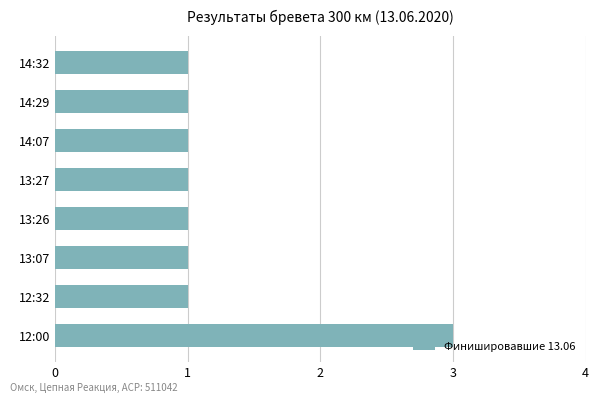

Approximately how many times larger is the value at 13:27 compared to 14:07?

1.0